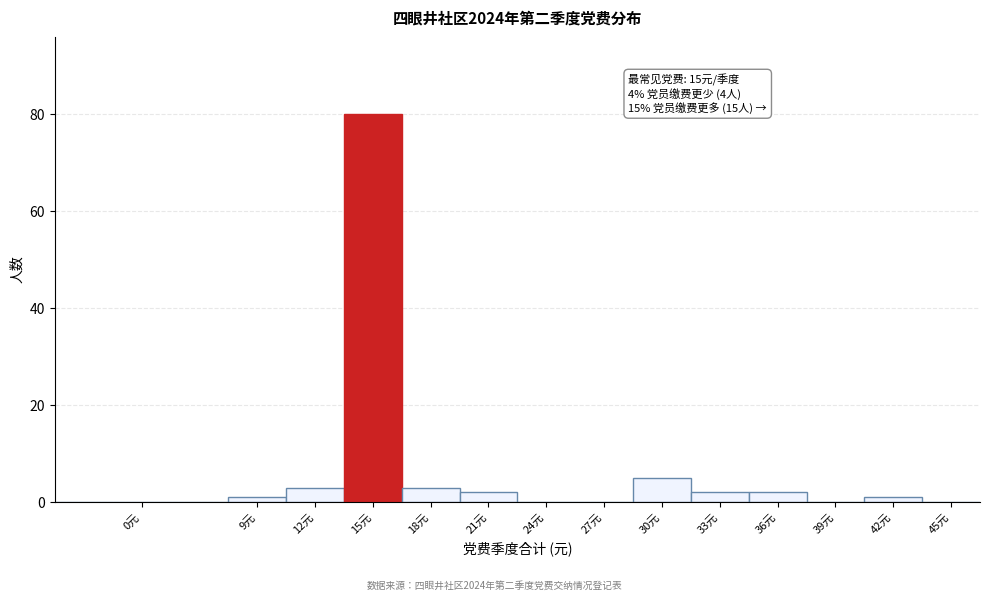

Reading left to right, what are all the values shown in this chart?

0元=0	9元=1	12元=3	15元=80	18元=3	21元=2	24元=0	27元=0	30元=5	33元=2	36元=2	39元=0	42元=1	45元=0